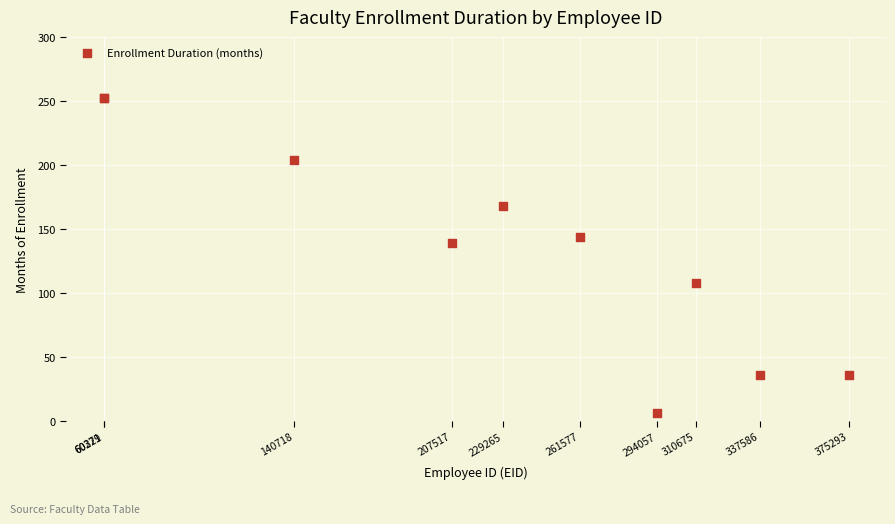

What Y value in the scatter plot is closest to 129?

139